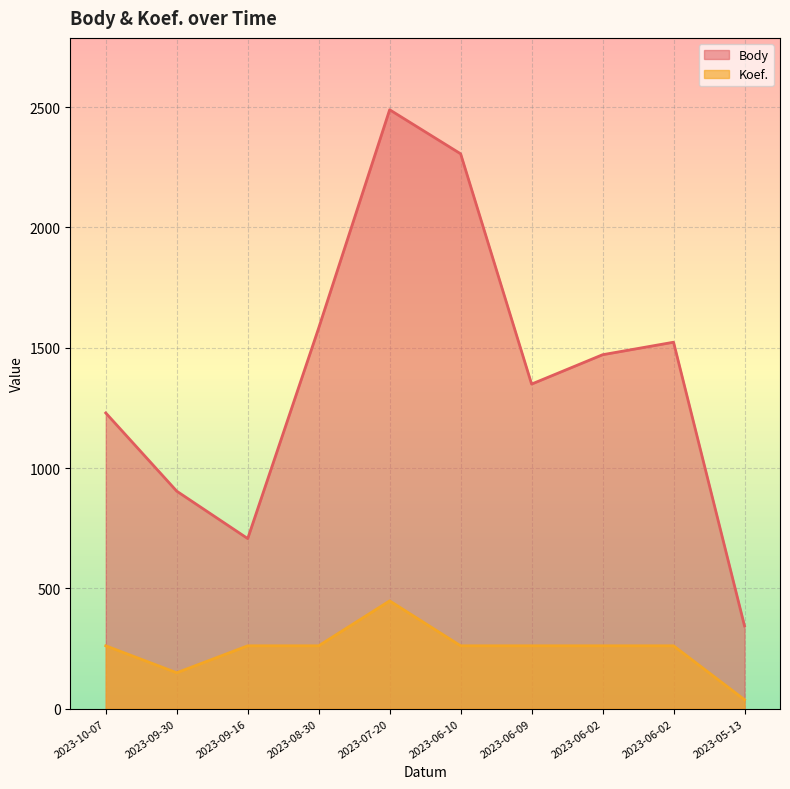

What is the lowest value of the Koef. series?

37.3